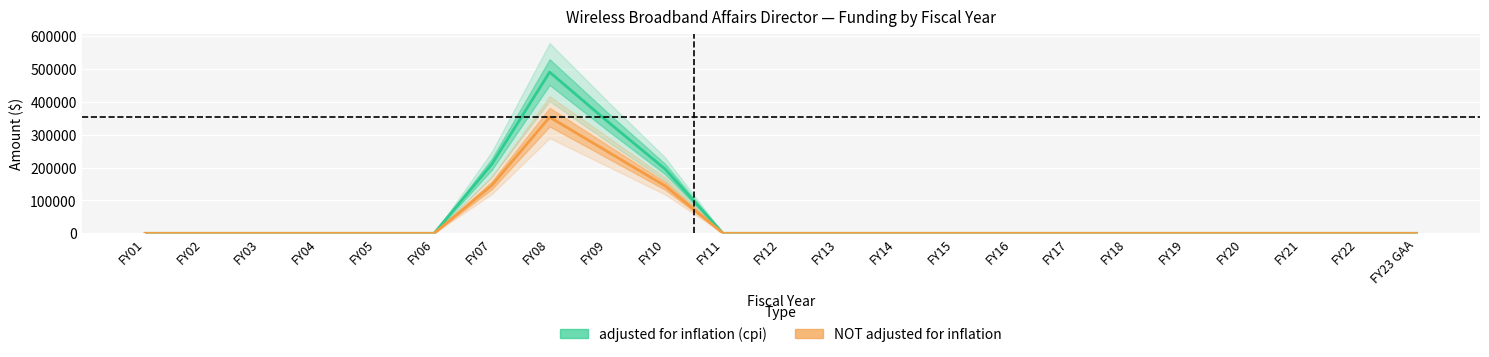

Reading right to left, list all the values displayed in this chart.

adjusted for inflation (cpi): 0	0	0	0	0	0	0	0	0	0	0	0	0	195418	340789	490864	210567	0	0	0	0	0	0
NOT adjusted for inflation: 0	0	0	0	0	0	0	0	0	0	0	0	0	144189	249000	353700	146300	0	0	0	0	0	0